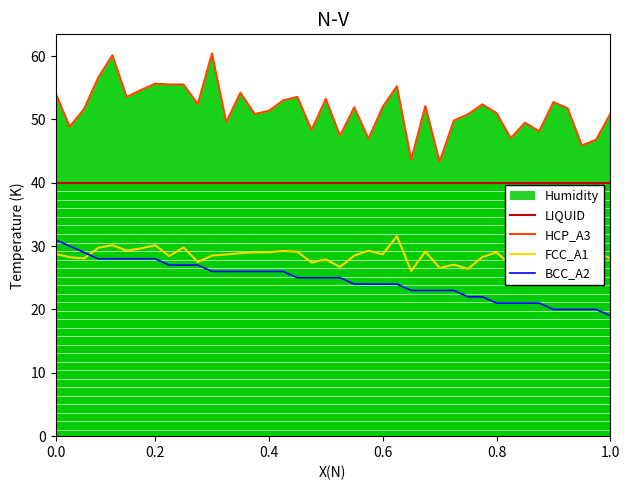

Does the chart have visible grid lines?

No